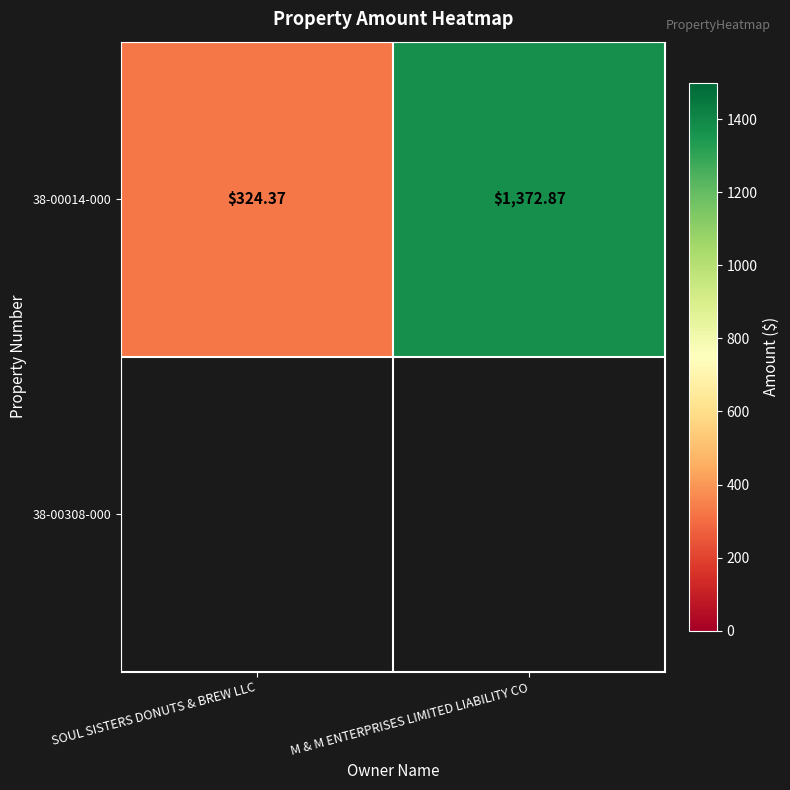

True or false: the data shows 488.1 at M & M ENTERPRISES LIMITED LIABILITY CO.

False